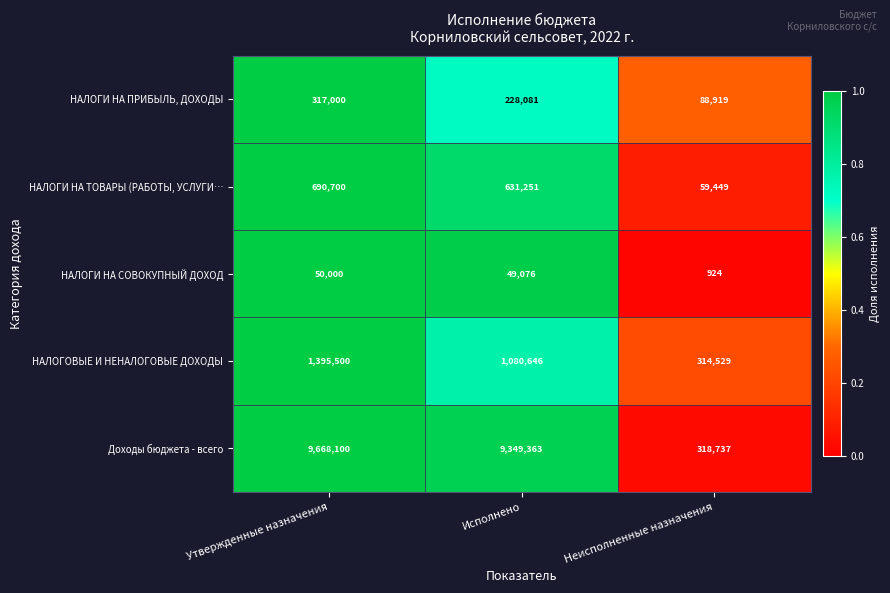

At which category is the sum across all series the highest?

Утвержденные назначения